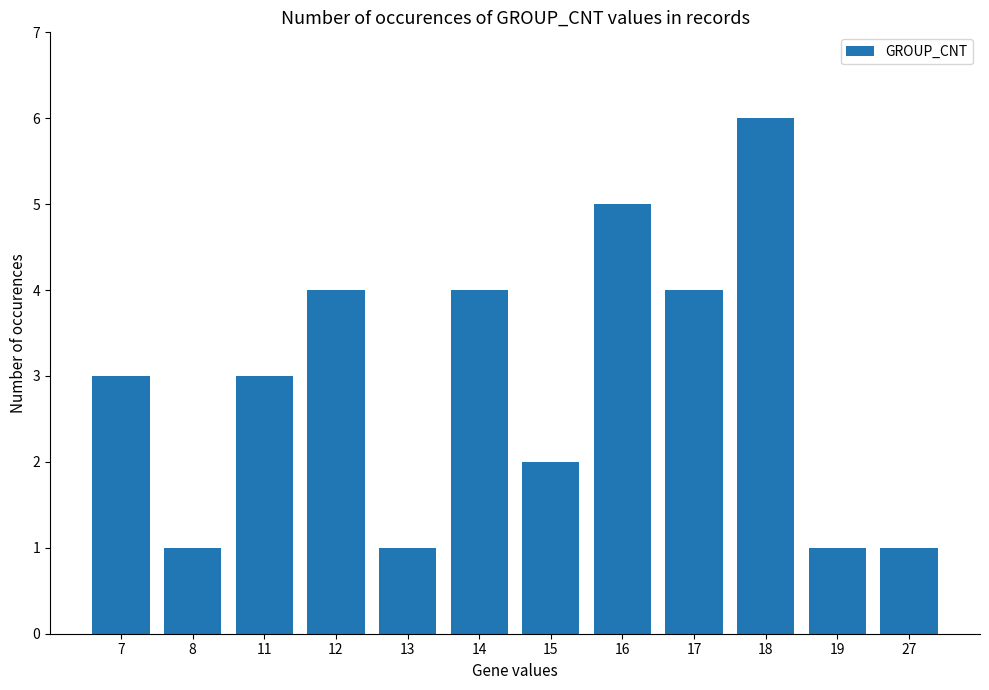

Is it true that the value at 15 is 3?

False